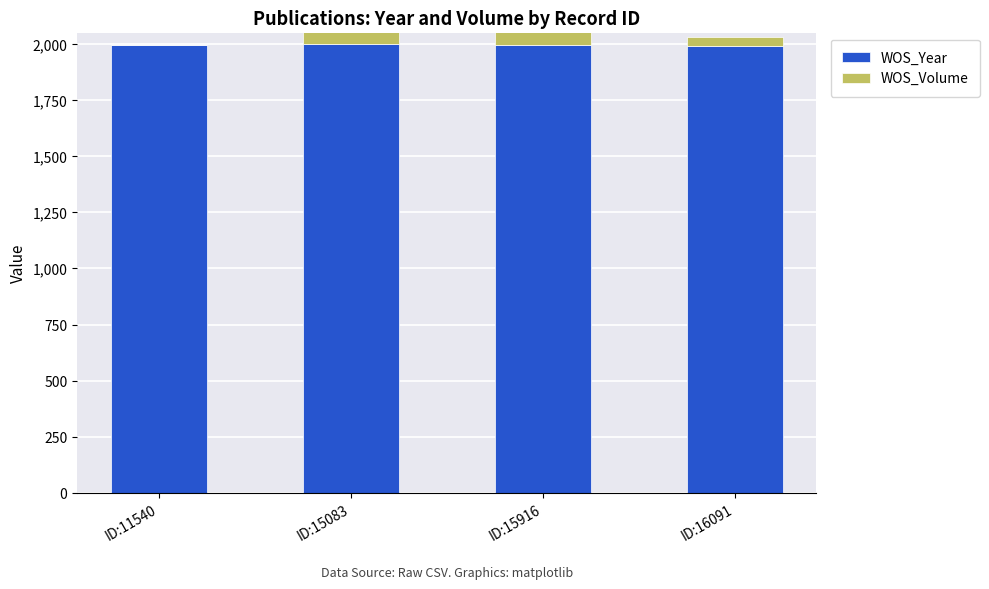

How many data points in WOS_Year are above 1995?

1